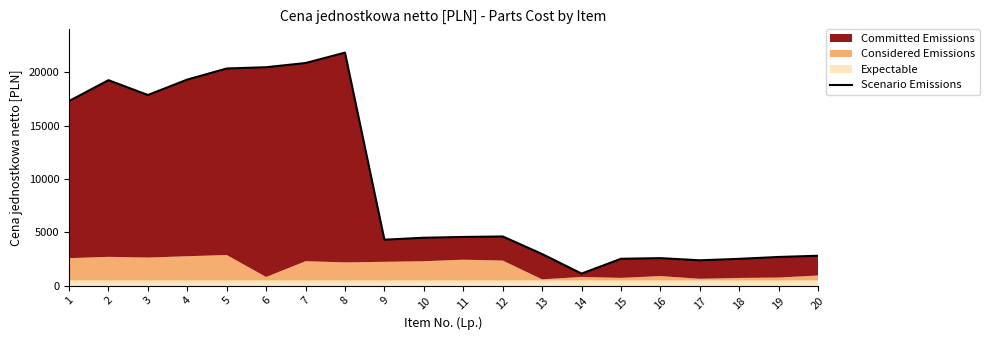

What is the difference between the maximum and minimum values?

20719.5